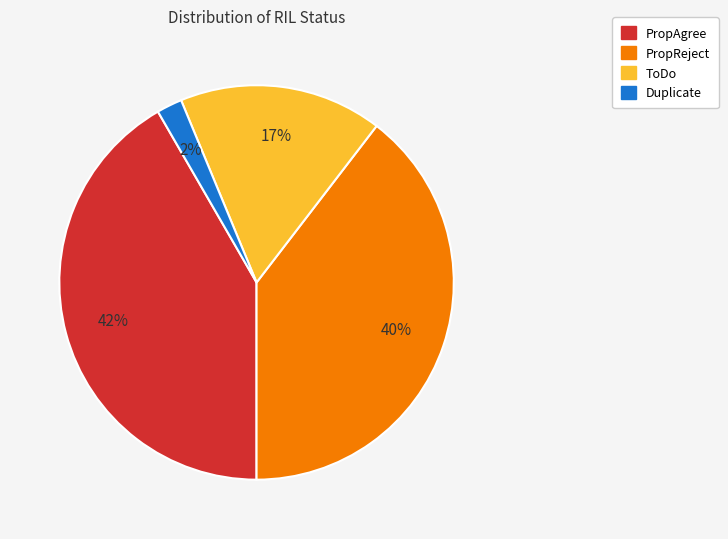

Combined, do PropReject and ToDo account for over 50%?

Yes